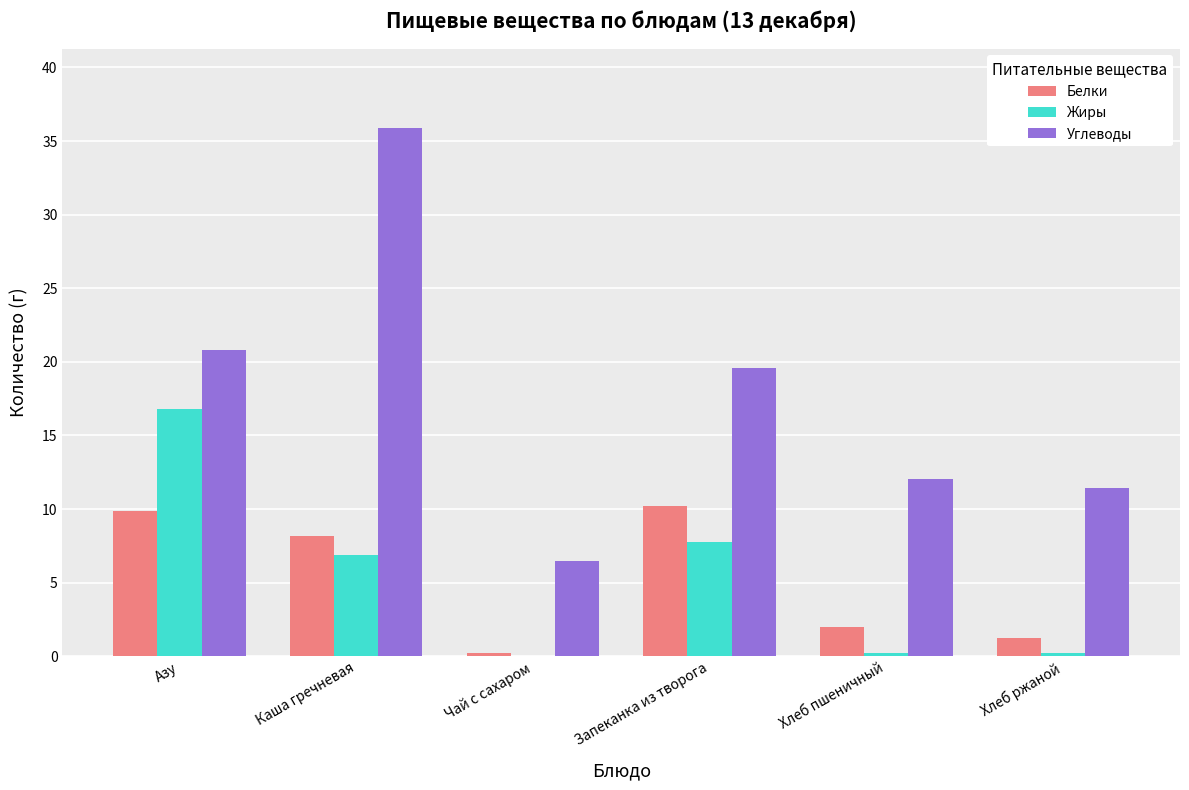

Where does the Белки series first go above 8?

Азу